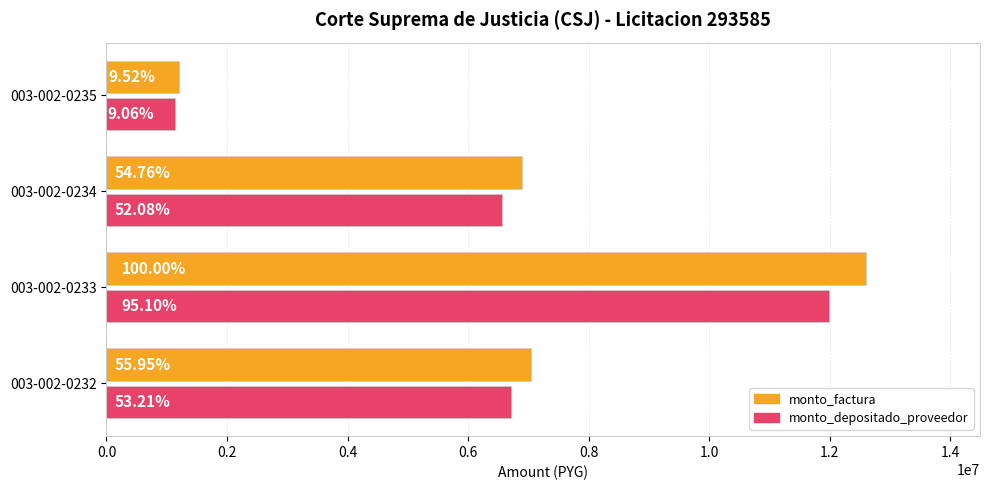

What are all the series names shown in the legend?

monto_factura, monto_depositado_proveedor